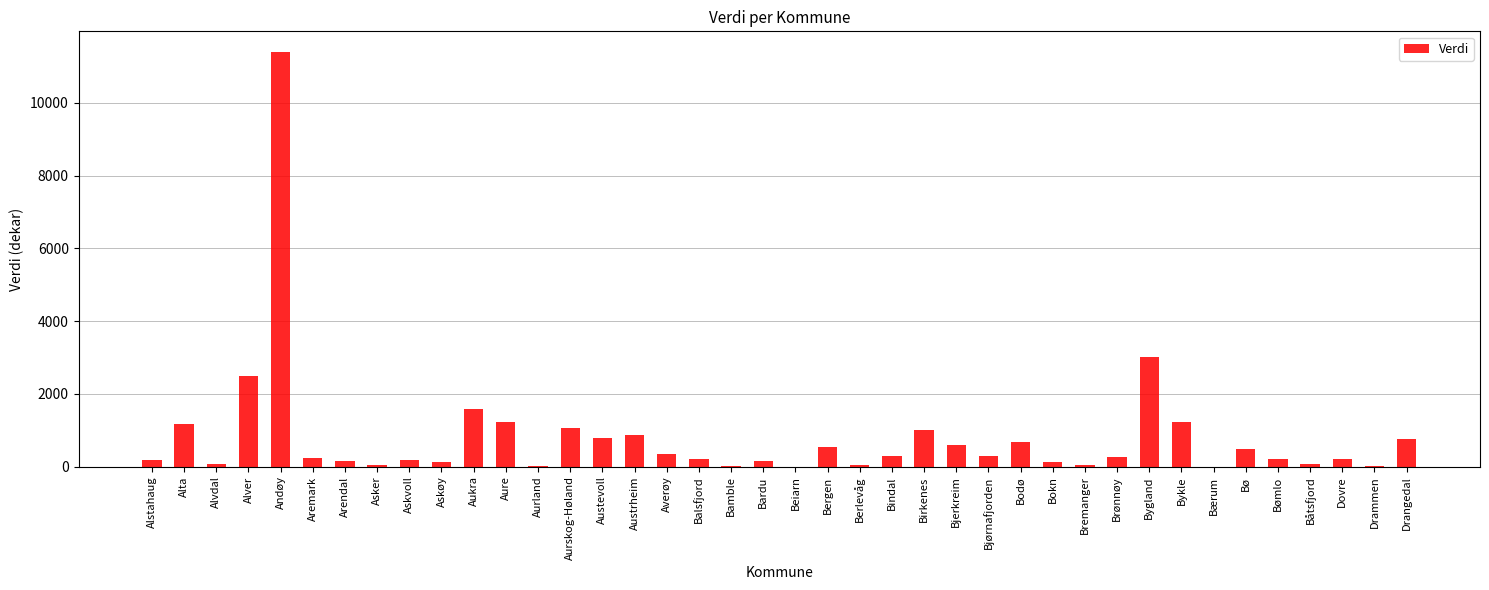

Between Bjørnafjorden and Bykle, which is larger?

Bykle